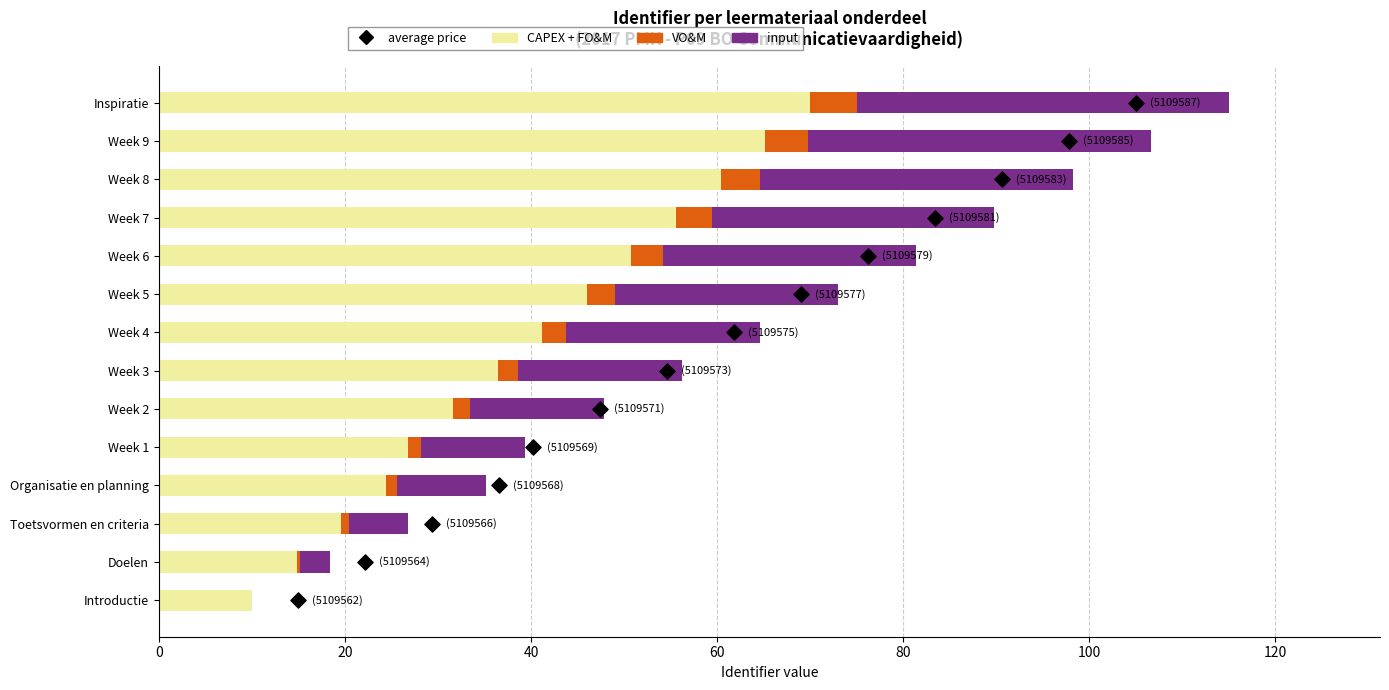

What are all the series names shown in the legend?

CAPEX + FO&M, VO&M, input, average price